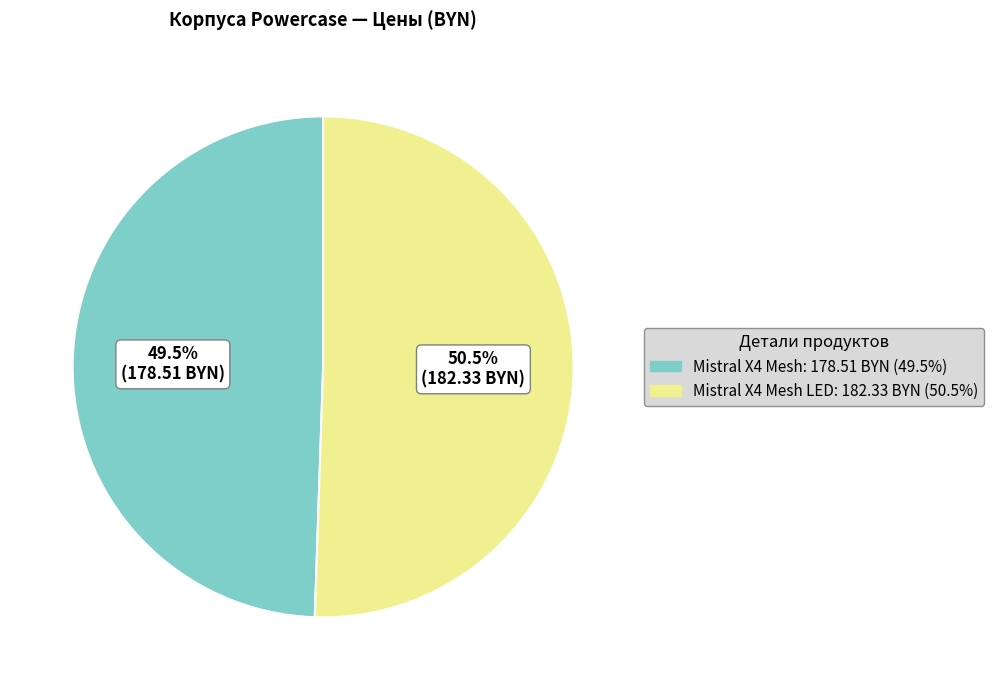

Does any single category account for the majority?

Yes